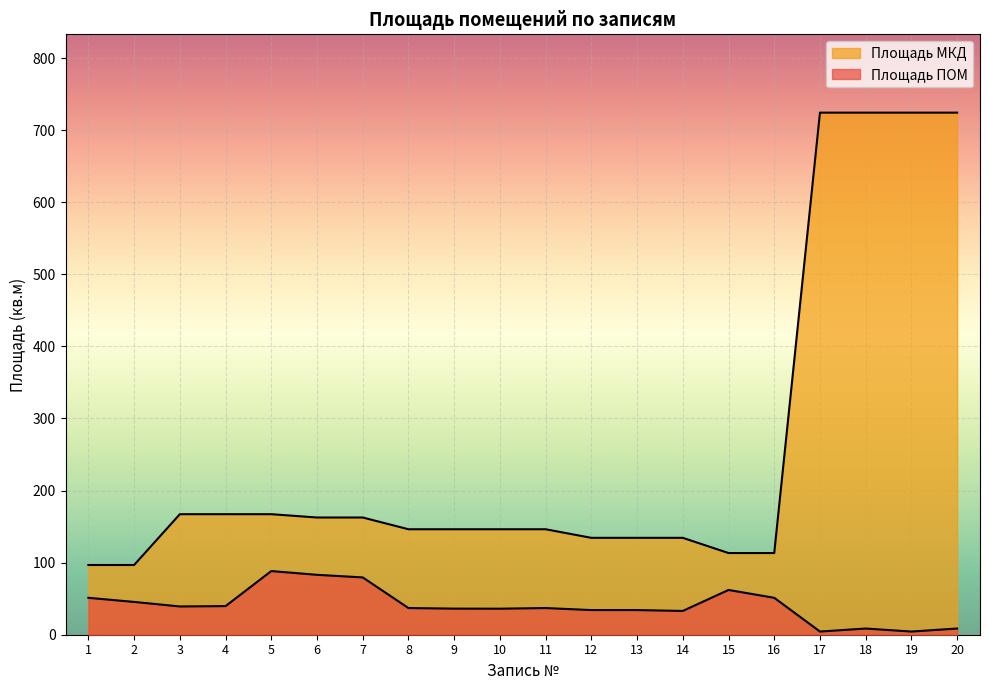

Which series has the widest spread of values?

Площадь МКД